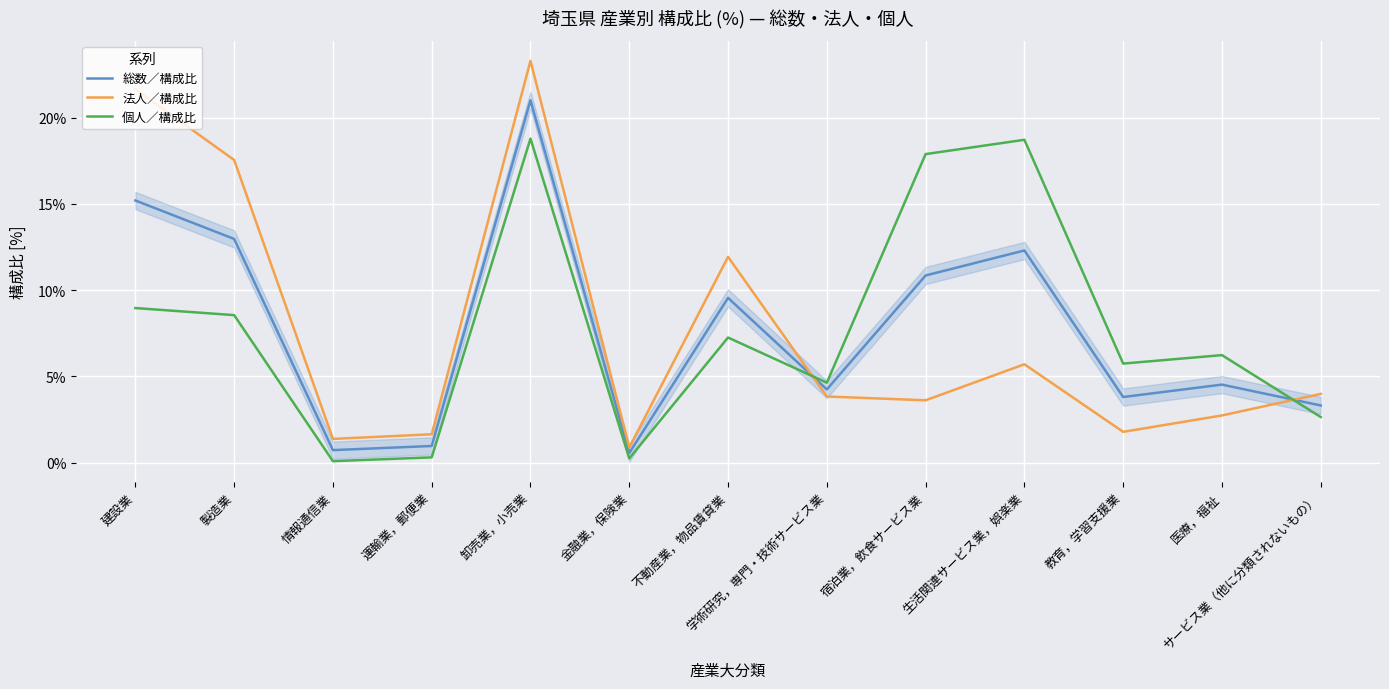

List the series in order of their overall mean, highest first.

個人／構成比, 総数／構成比, 法人／構成比